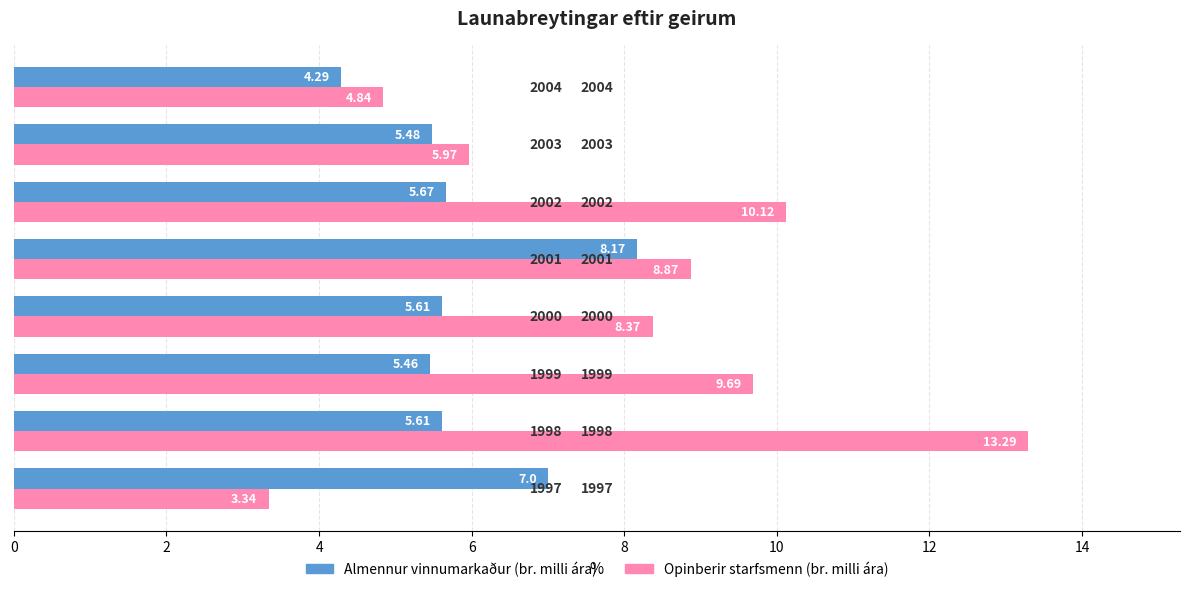

What are all the series names shown in the legend?

Almennur vinnumarkaður (br. milli ára), Opinberir starfsmenn (br. milli ára)